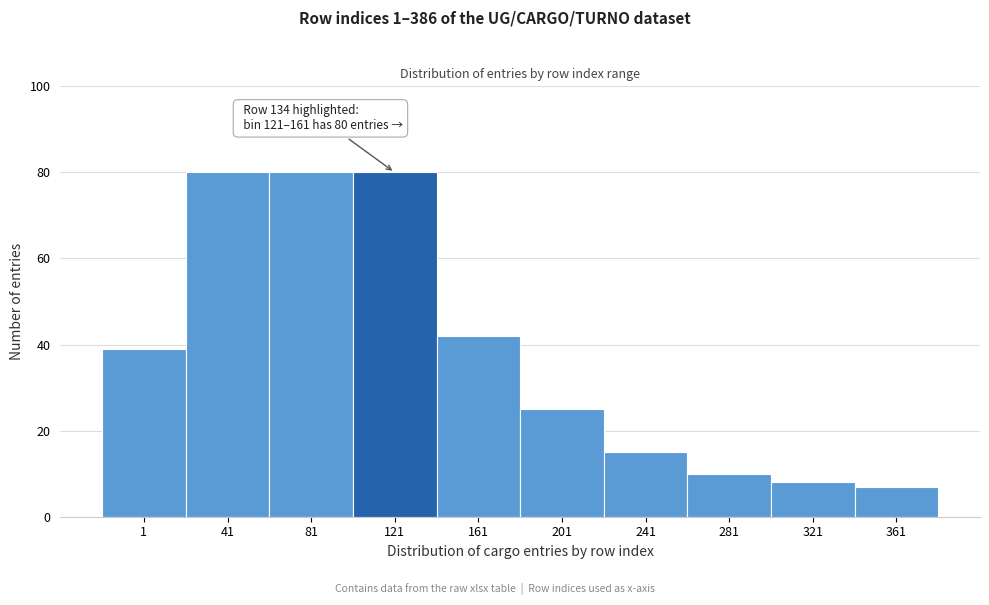

Reading left to right, list all the values displayed in this chart.

39	80	80	80	42	25	15	10	8	7